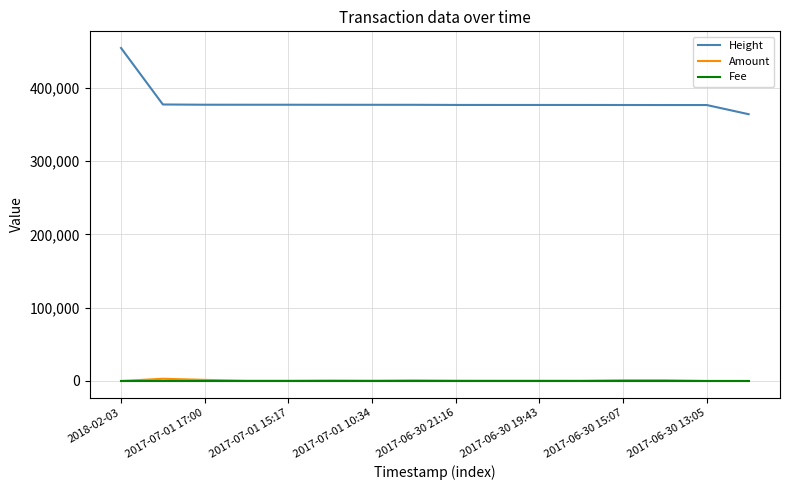

What is the difference between the maximum and minimum values in the Height series?

90407